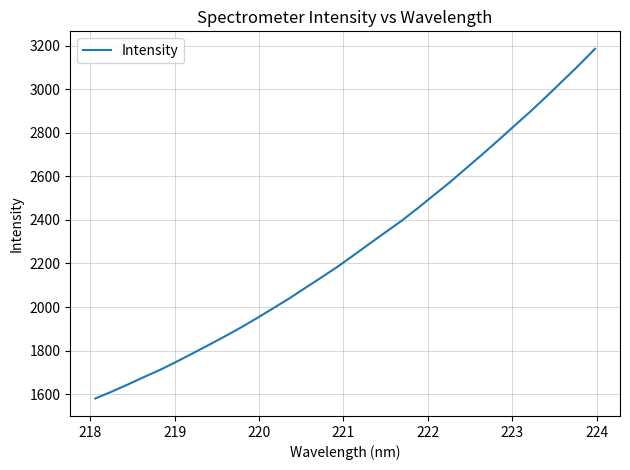

What is the greatest value displayed?

3186.2